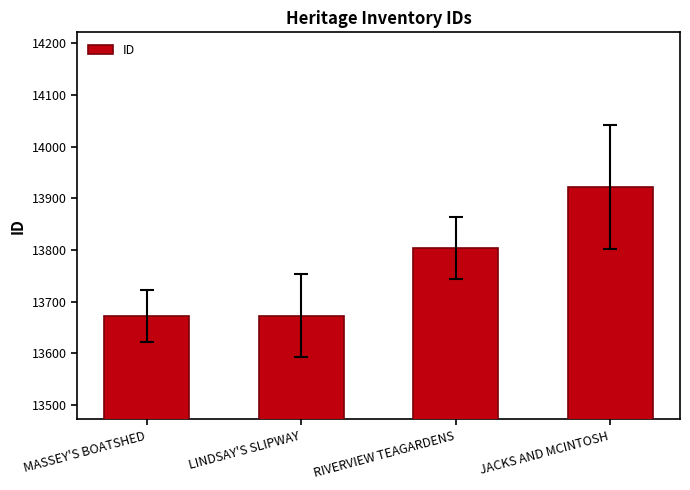

How many distinct data groups are displayed?

1